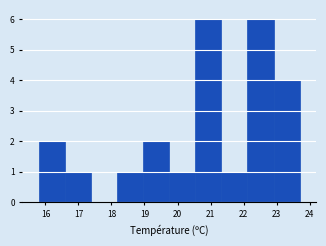

What is the height of the bar covering 18.17 to 18.96 on the x-axis? Neither the bar edges nor the heights are printed on the chart, so give them approximately, as read against the axes.

1